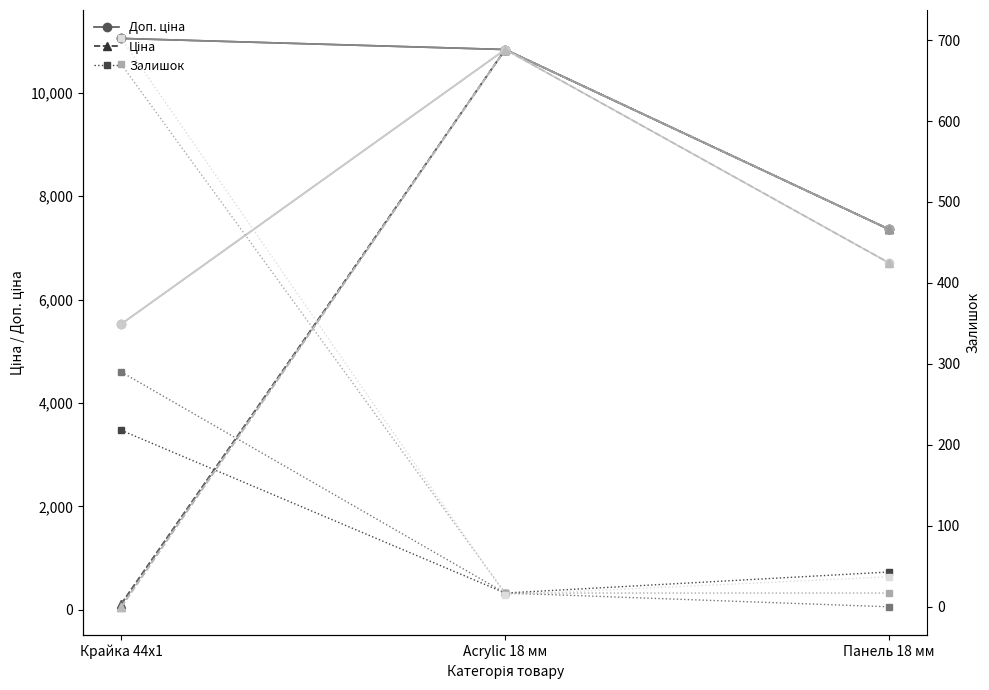

Is it true that Ціна equals 7360.2 at Панель 18 мм?

True